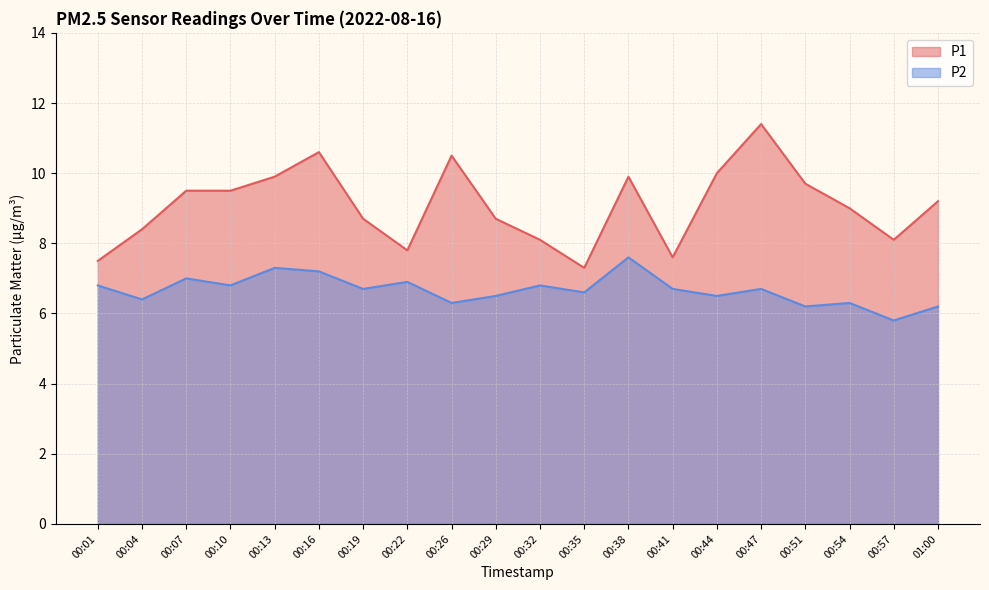

What is the difference between the maximum and second lowest values in the P1 series?

3.9